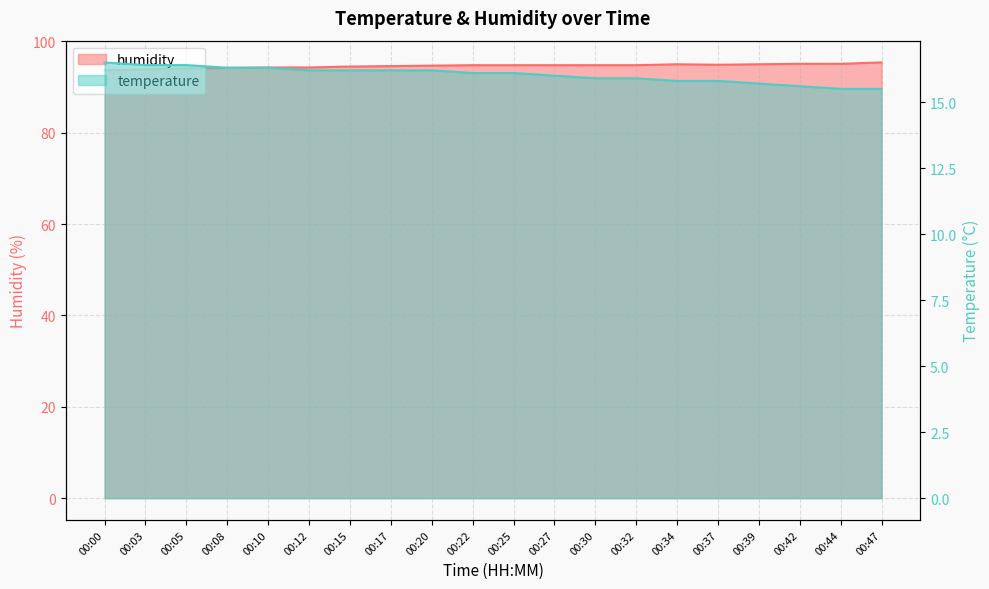

How many interior local peaks does the humidity series have?

1